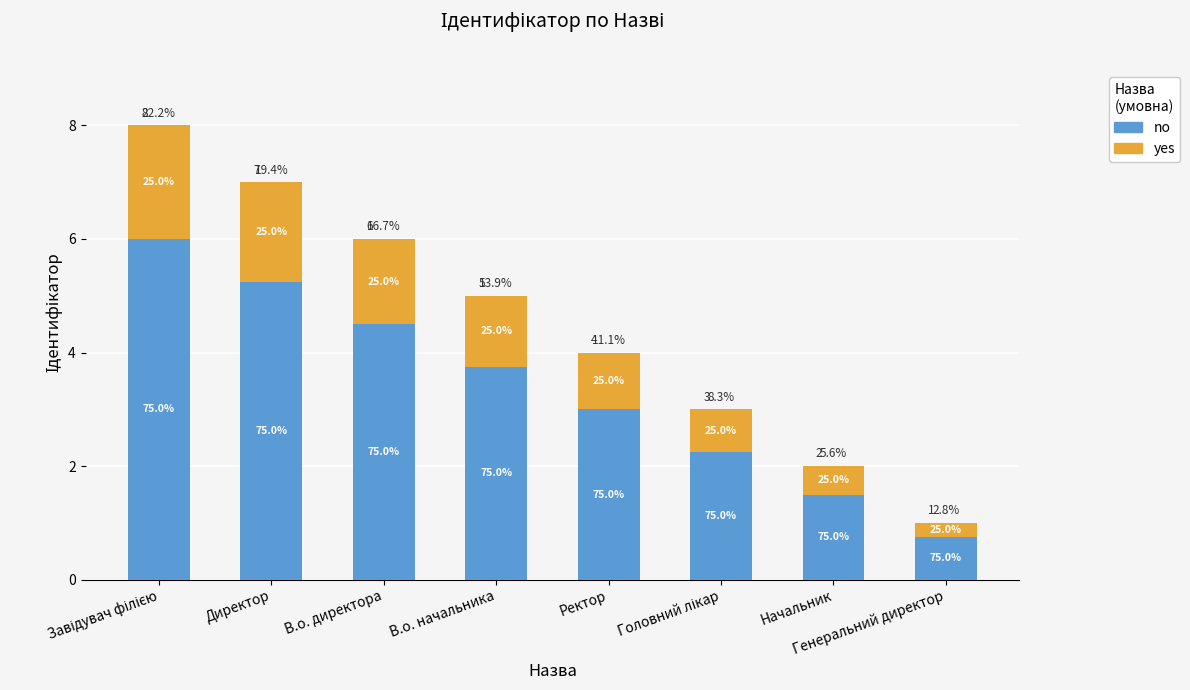

What is the minimum value for no?

0.8